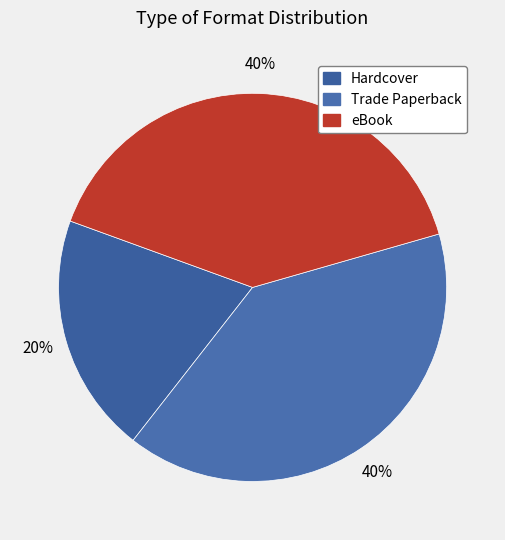

To the nearest percent, what is the average slice percentage?

33%